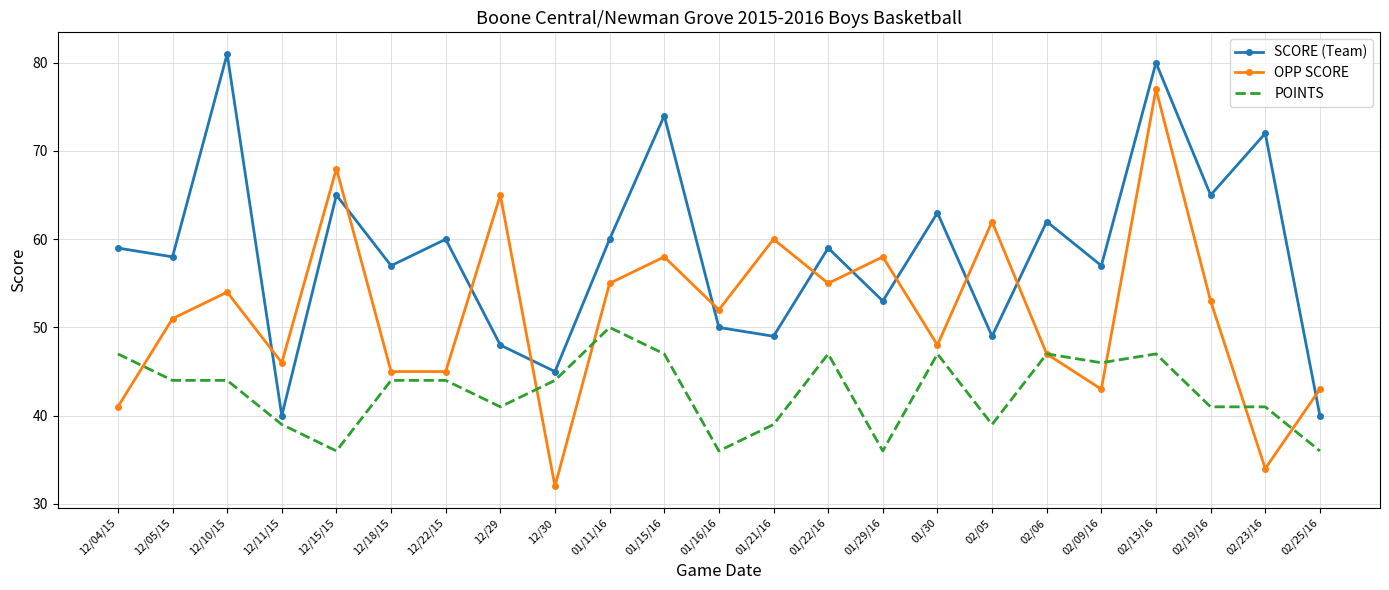

Where is the first local maximum for OPP SCORE?

12/10/15